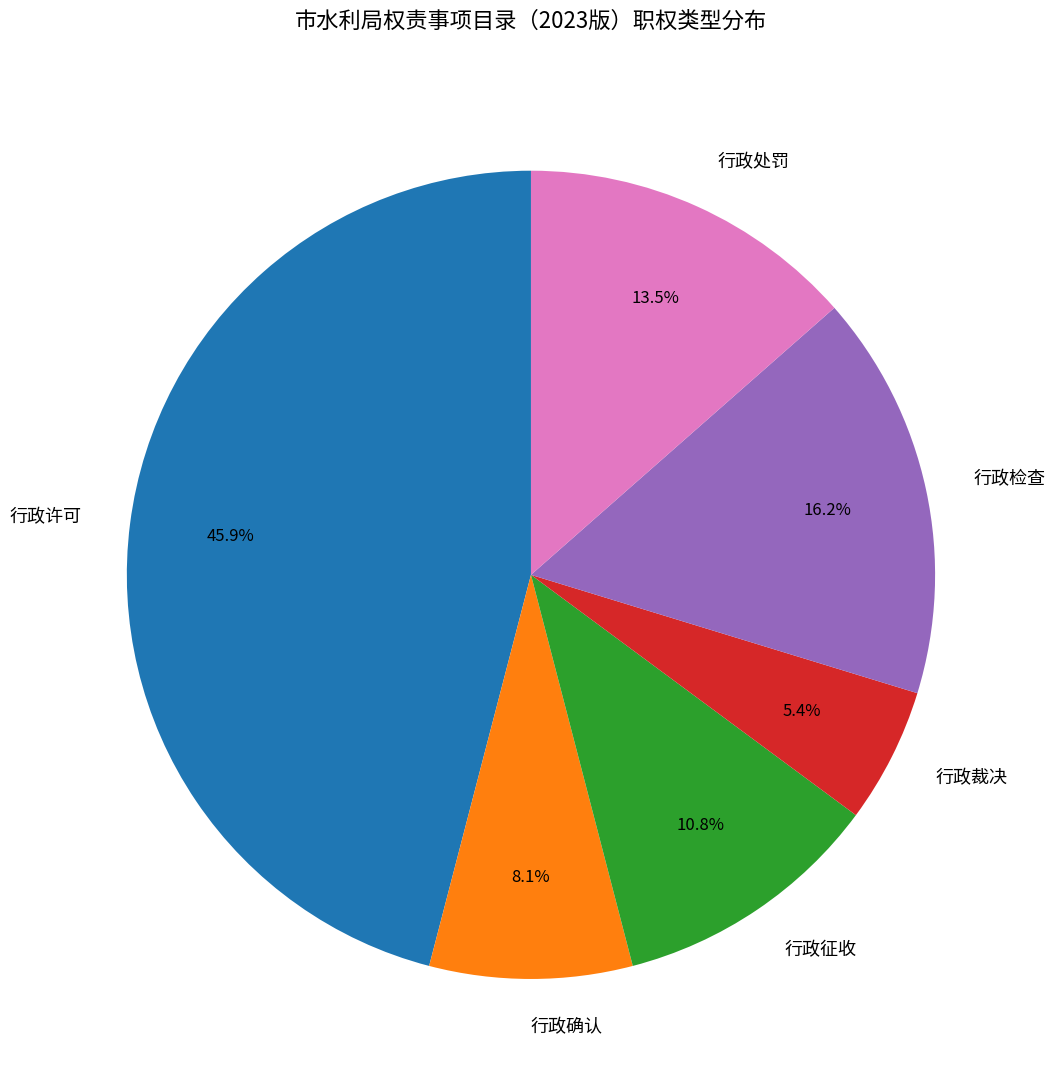

Rank the categories by value from highest to lowest.

行政许可, 行政检查, 行政处罚, 行政征收, 行政确认, 行政裁决